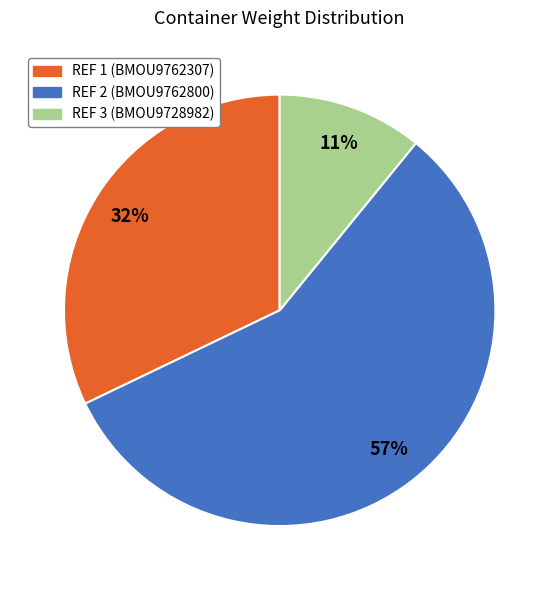

Which category accounts for the majority?

REF 2 (BMOU9762800)